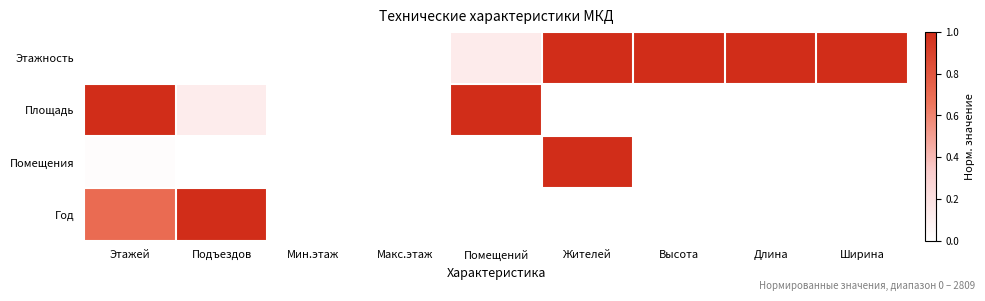

What is the total value across all series at Ширина?

1.0